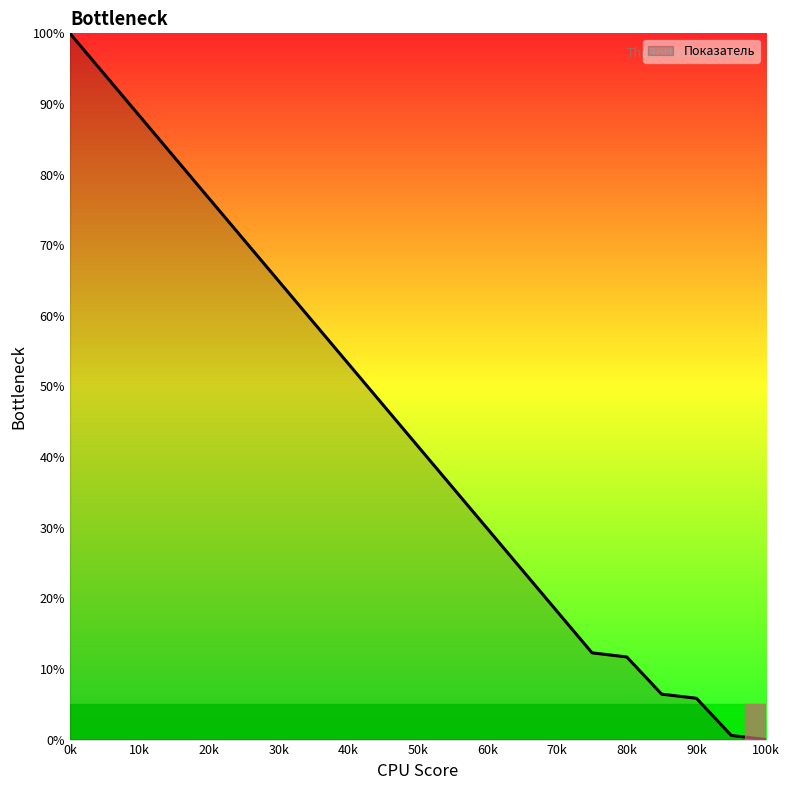

What is the greatest value displayed?

100.0